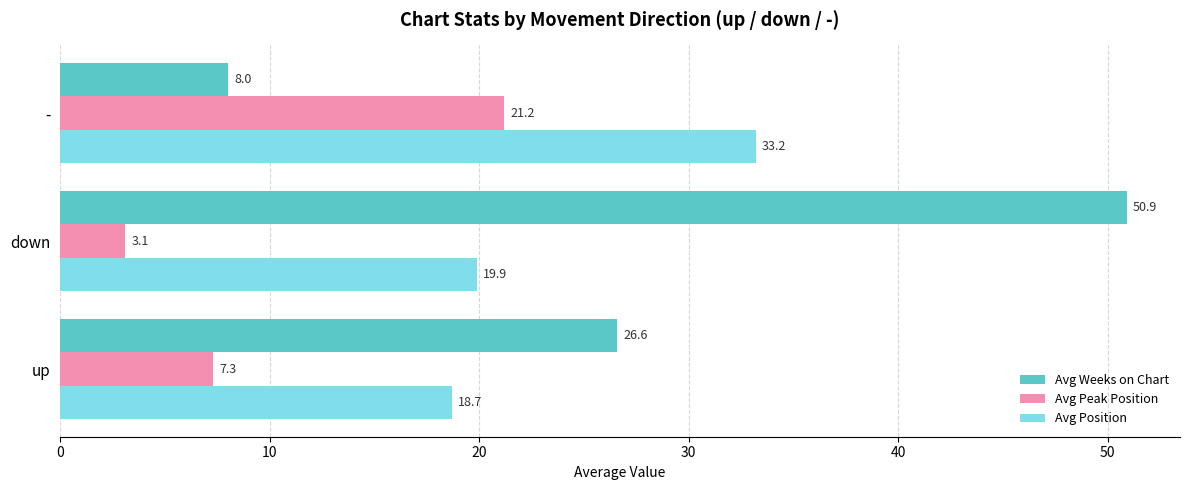

What is the sum of all Avg Weeks on Chart values?

85.5